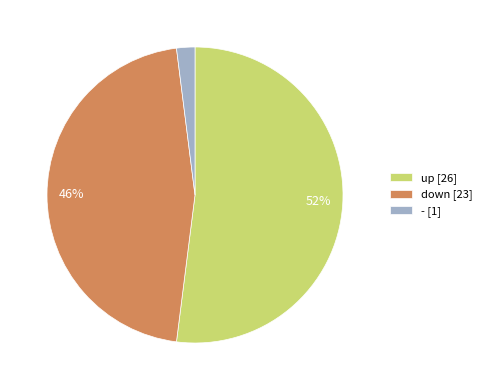

To the nearest percent, what is the average slice percentage?

33%